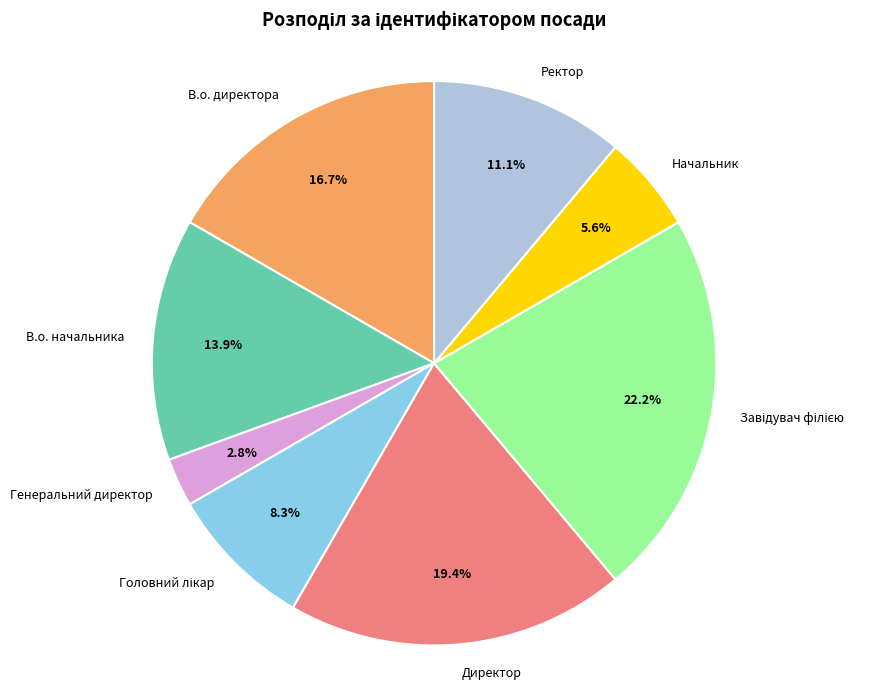

To the nearest percent, what is the difference between the largest and smallest slice percentages?

19%